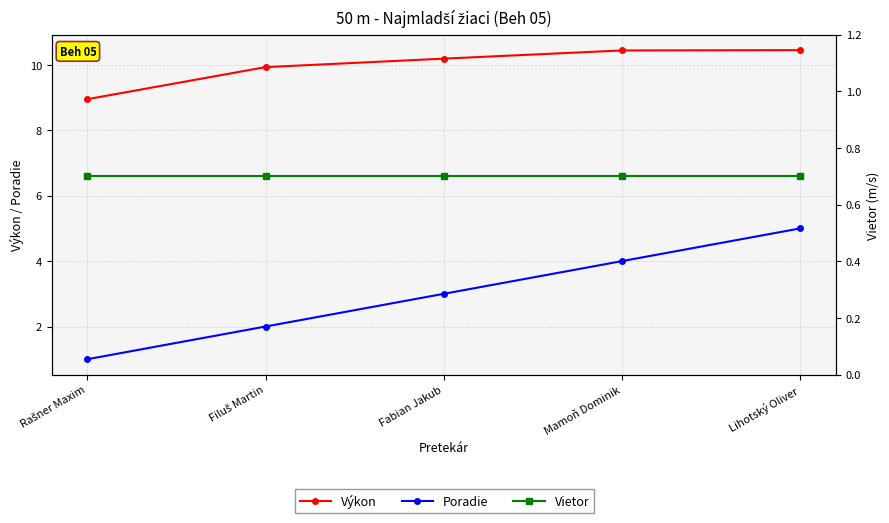

True or false: Výkon and Poradie intersect in this chart.

False